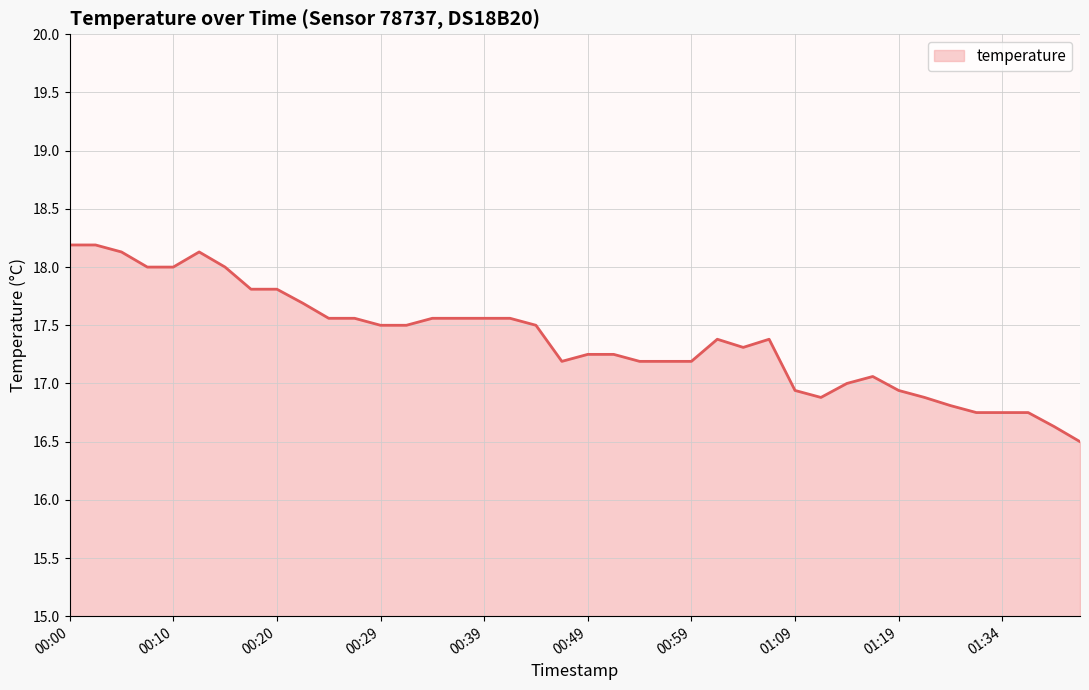

What is the smallest value displayed?

16.5